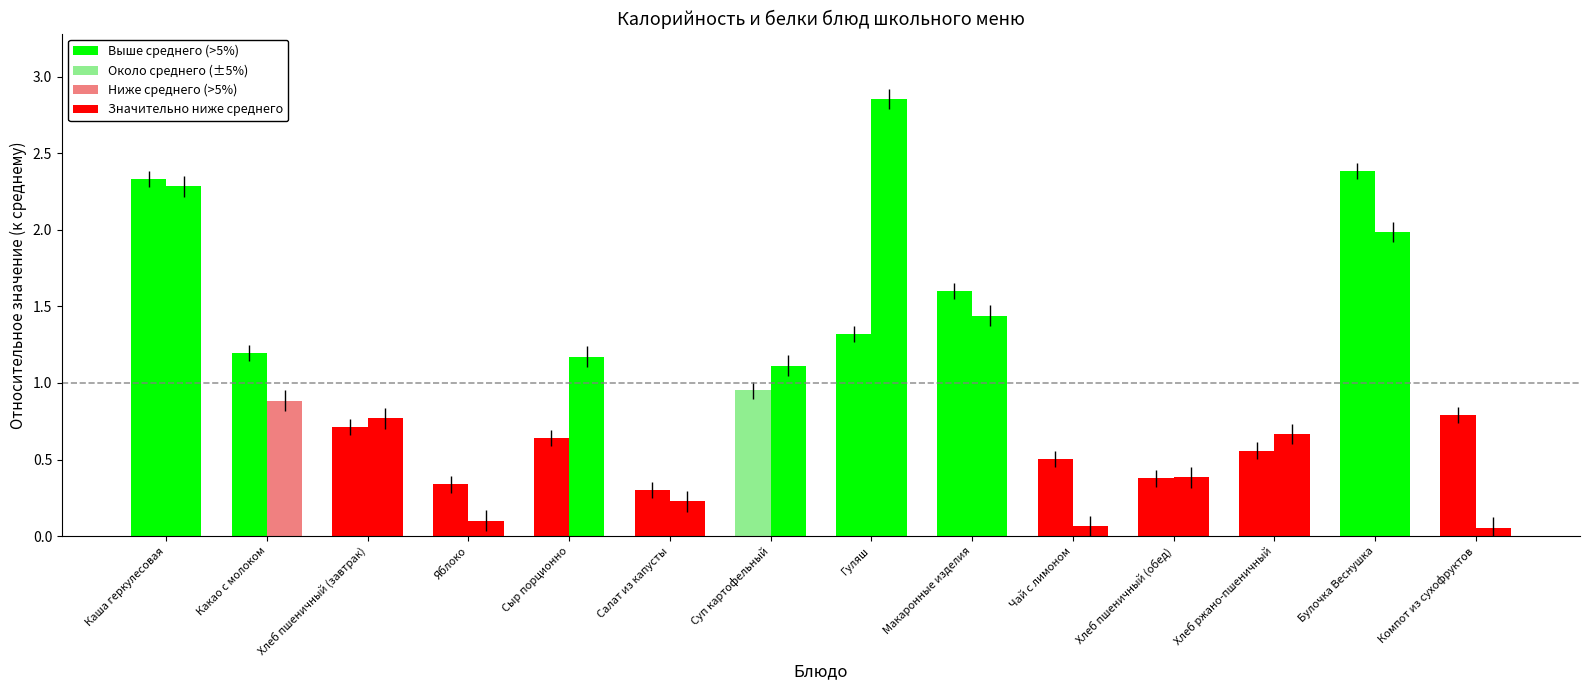

True or false: Калорийность has a value of 0.5 at Чай с лимоном.

True